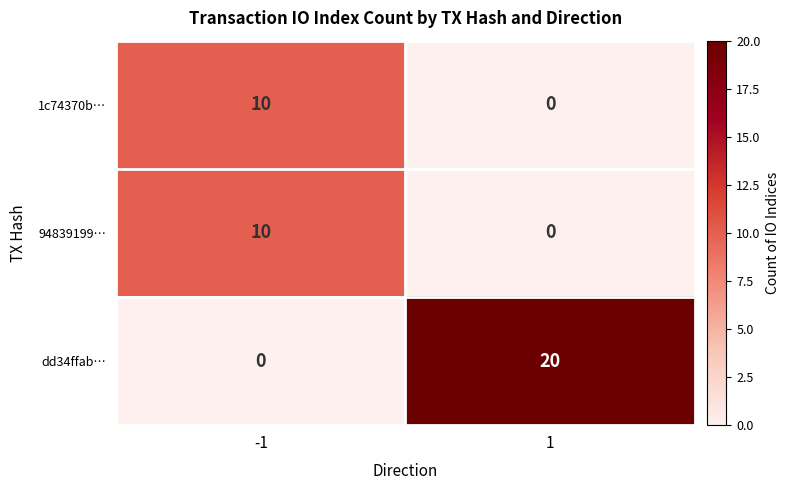

Reading left to right, extract all data points from this chart.

1c74370b…: -1=10	1=0
94839199…: -1=10	1=0
dd34ffab…: -1=0	1=20